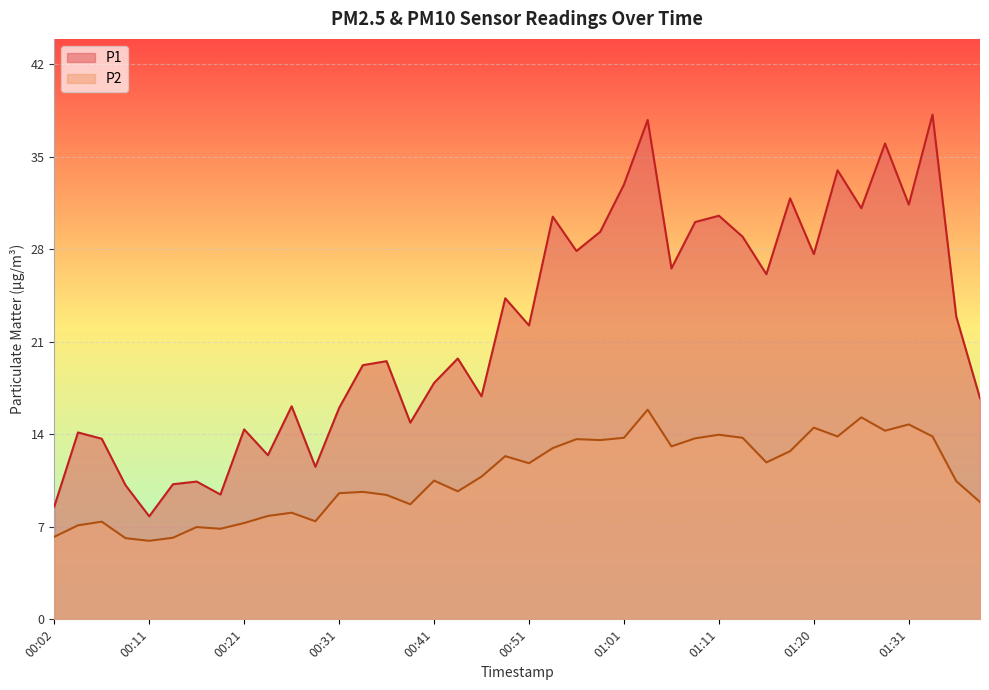

Where is the first local minimum for P2?

00:11